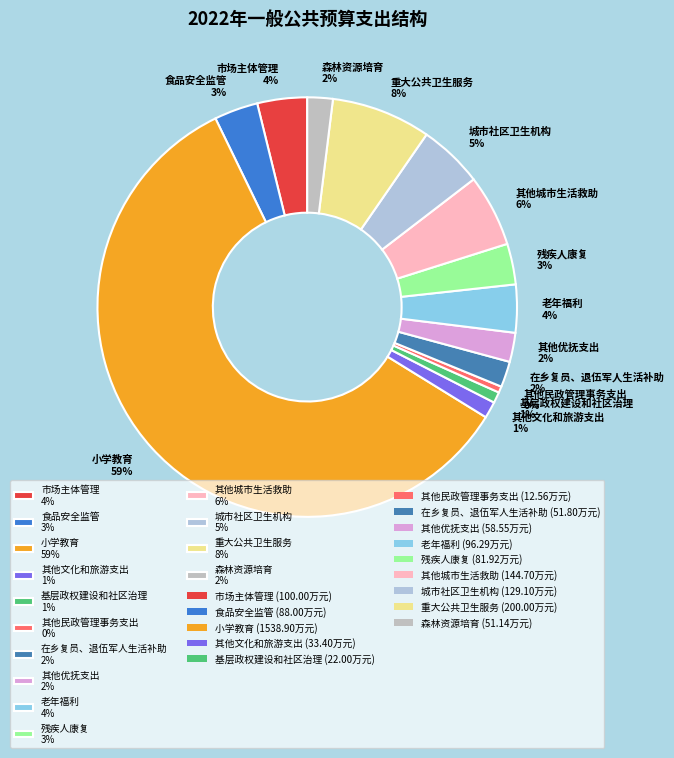

Is it true that 森林资源培育 is 15% of the pie?

False